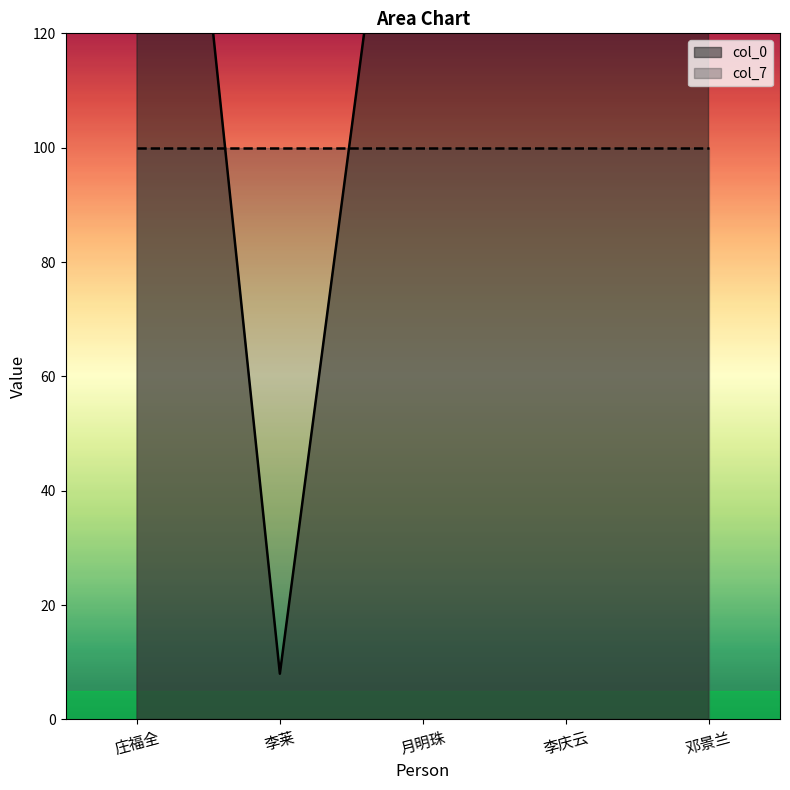

What is the difference between the values at 邓景兰 and 庄福全?

59